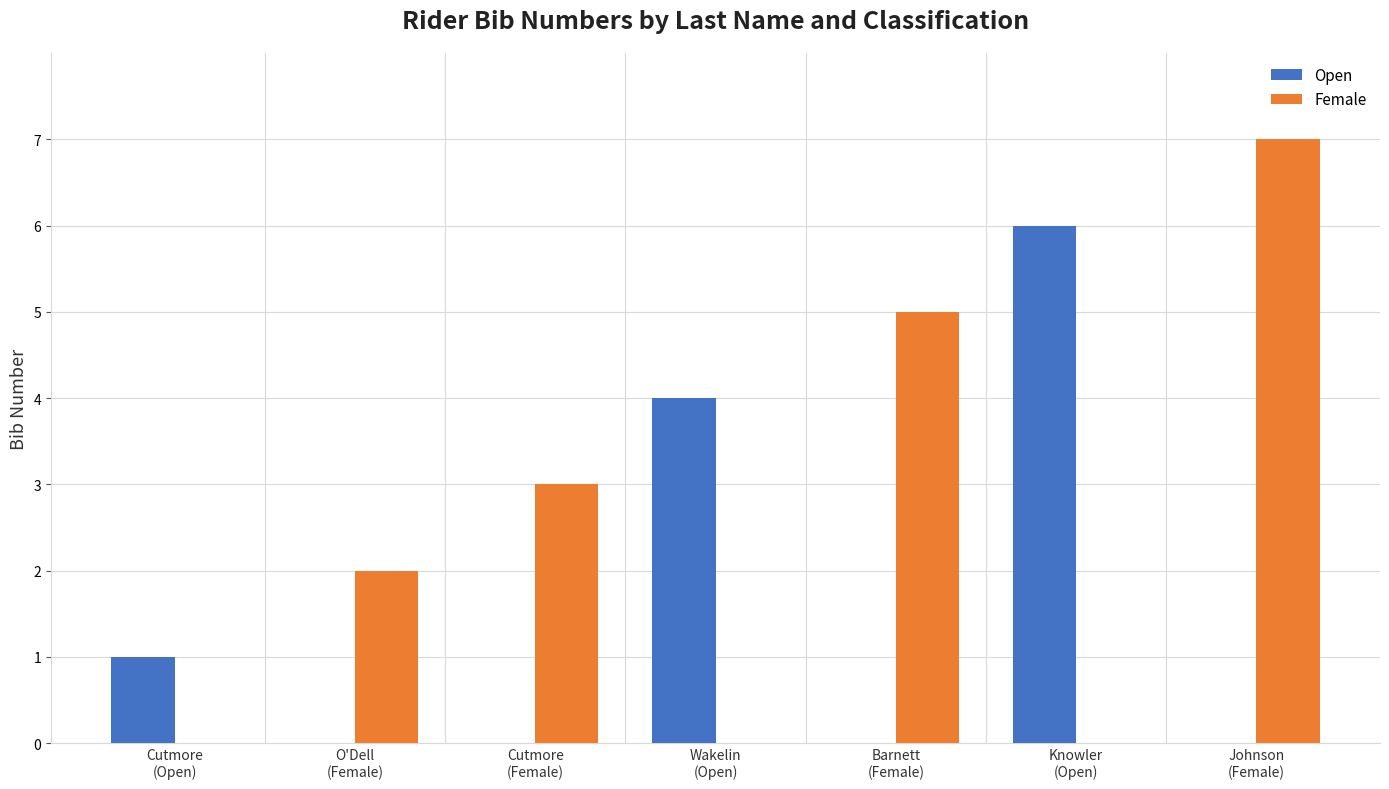

Reading right to left, extract all data points from this chart.

Open: 0	6	0	4	0	0	1
Female: 7	0	5	0	3	2	0